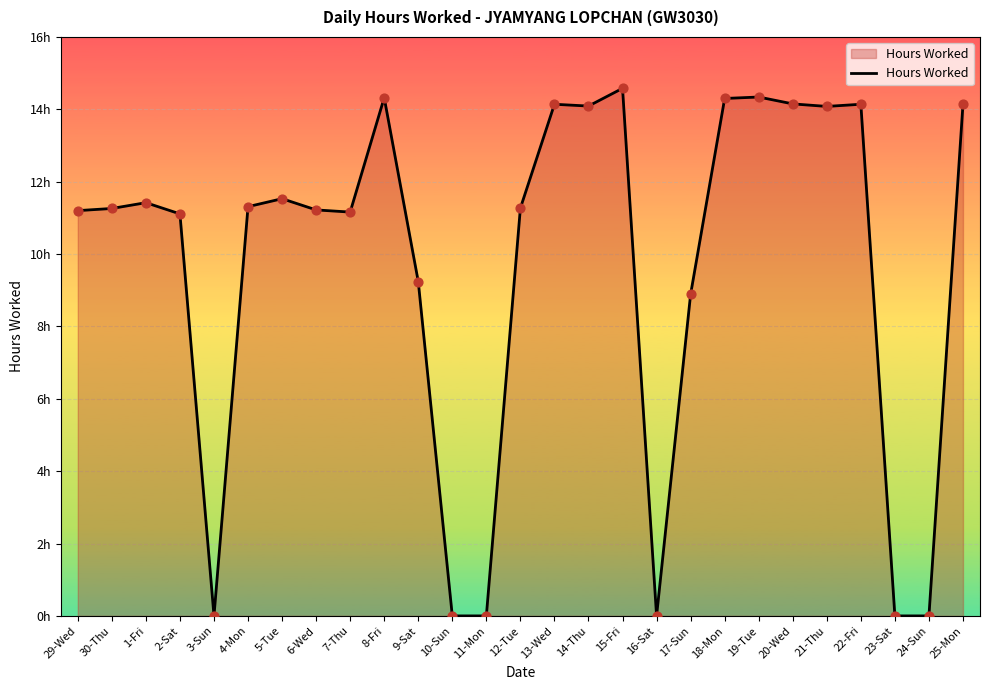

What is the change in value from 13-Wed to 21-Thu?

-0.1